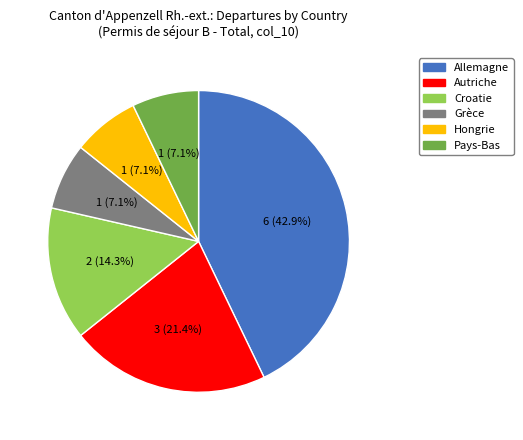

Approximately how many times larger is the value at Autriche compared to Grèce?

3.0